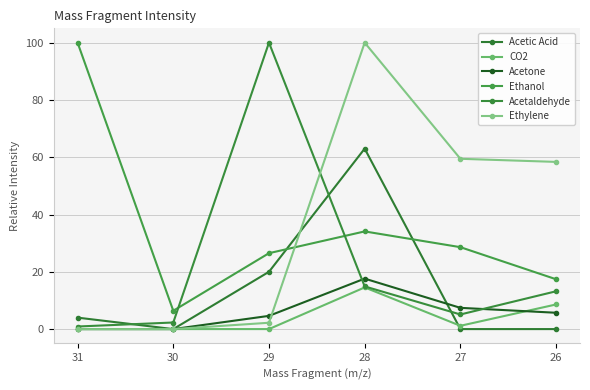

What is the difference between the maximum and minimum values in the Acetic Acid series?

63.0